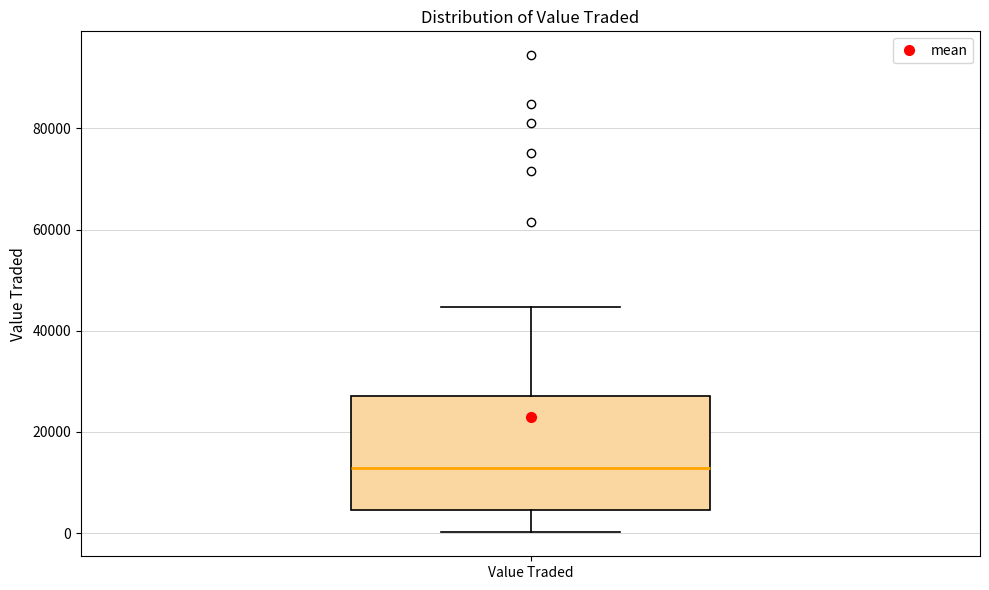

Read this box plot against the y-axis: the position of the median line, the range covered by the box, and the ends of both whiskers. The values are not printed on the chart, so give them approximately, as read against the axis.

median 12000, box 4000 to 28000, whiskers 0 to 44000